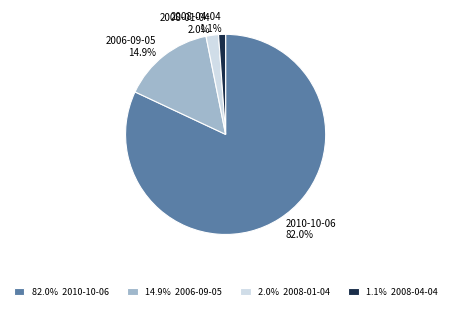

What is the ratio of the value at 2006-09-05 to the value at 2010-10-06?

0.2